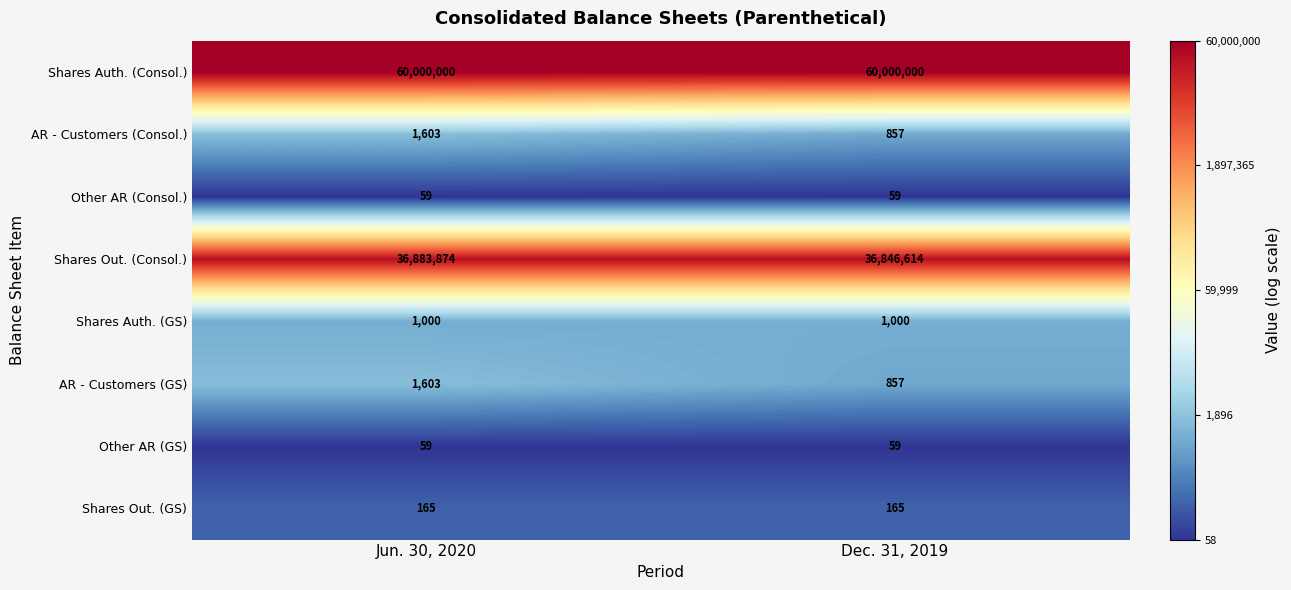

Reading left to right, what are all the values shown in this chart?

Shares Auth. (Consol.): Jun. 30, 2020=60000000	Dec. 31, 2019=60000000
AR - Customers (Consol.): Jun. 30, 2020=1603	Dec. 31, 2019=857
Other AR (Consol.): Jun. 30, 2020=59	Dec. 31, 2019=59
Shares Out. (Consol.): Jun. 30, 2020=36883874	Dec. 31, 2019=36846614
Shares Auth. (GS): Jun. 30, 2020=1000	Dec. 31, 2019=1000
AR - Customers (GS): Jun. 30, 2020=1603	Dec. 31, 2019=857
Other AR (GS): Jun. 30, 2020=59	Dec. 31, 2019=59
Shares Out. (GS): Jun. 30, 2020=165	Dec. 31, 2019=165